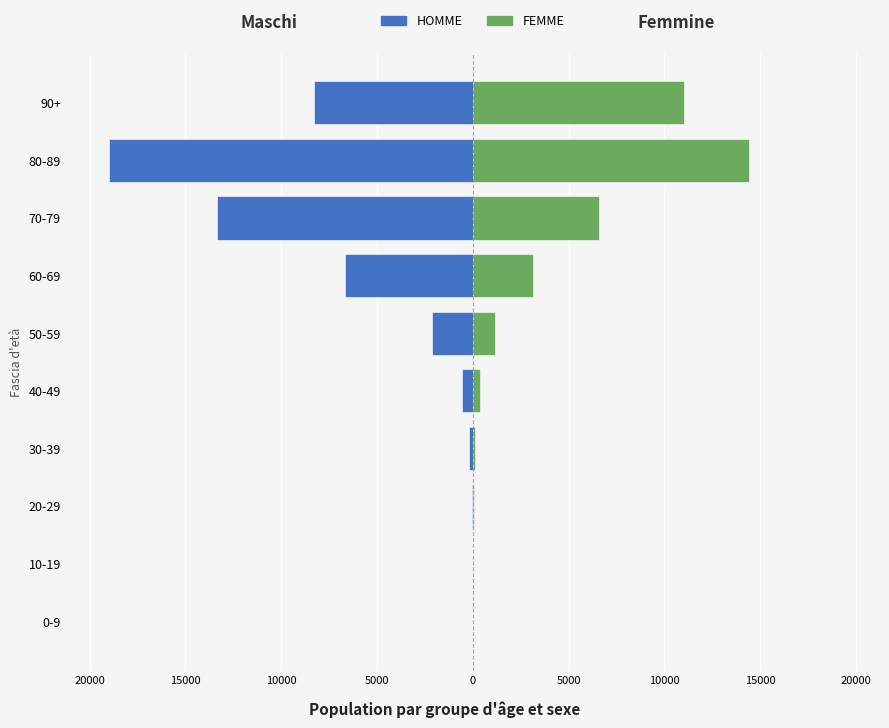

Count the number of data series in this chart.

2